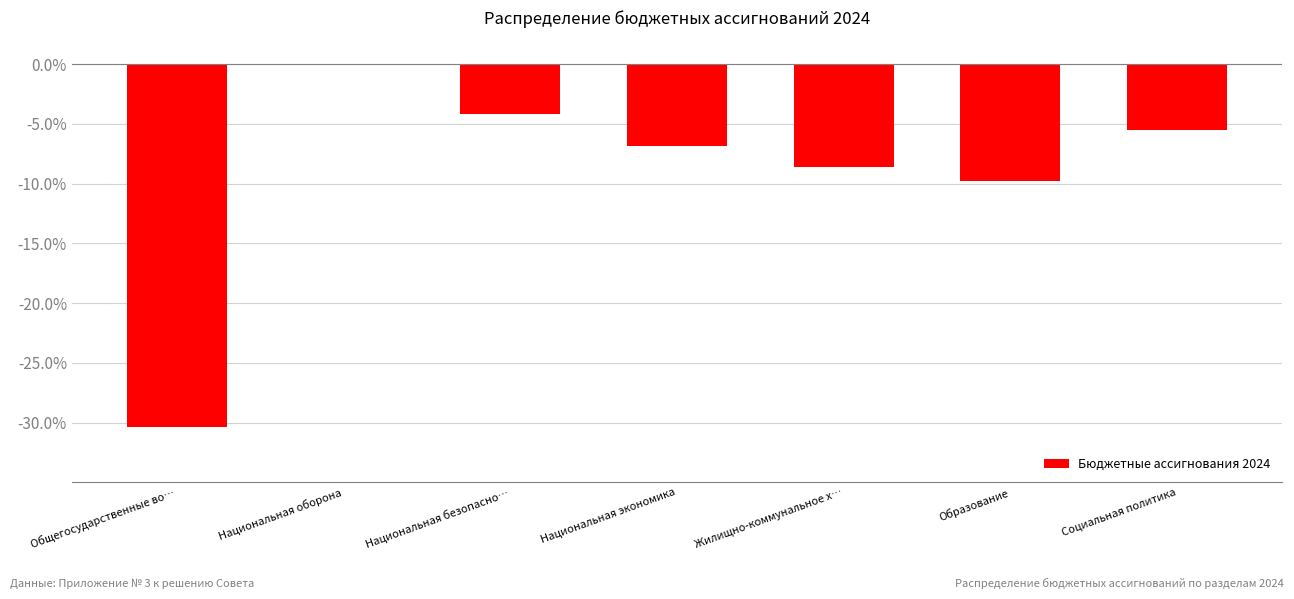

Which has a higher value, Жилищно-коммунальное х… or Национальная оборона?

Национальная оборона